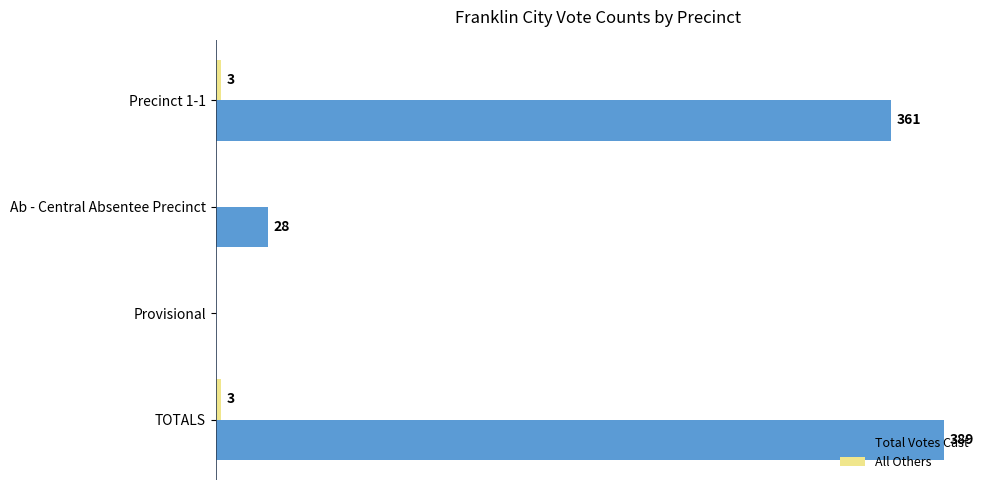

Which series changed the most between TOTALS and Provisional?

Total Votes Cast